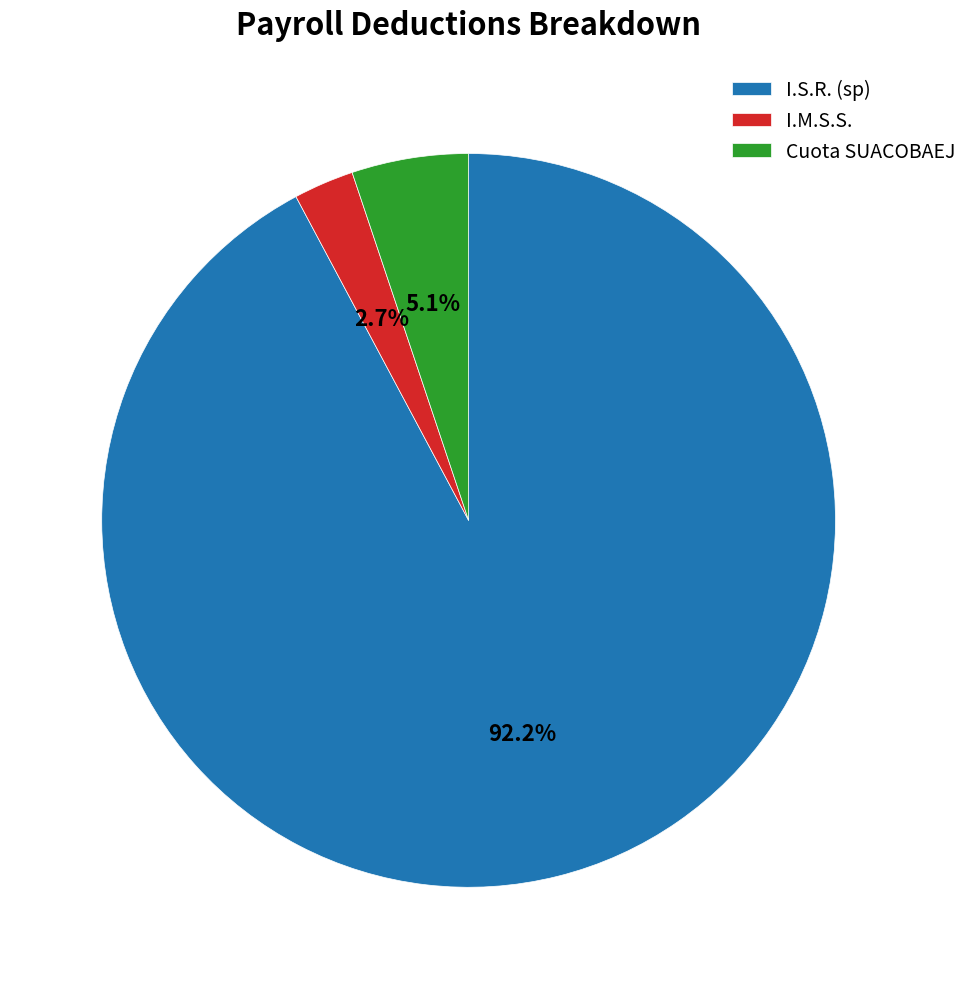

Which has a higher value, I.M.S.S. or Cuota SUACOBAEJ?

Cuota SUACOBAEJ